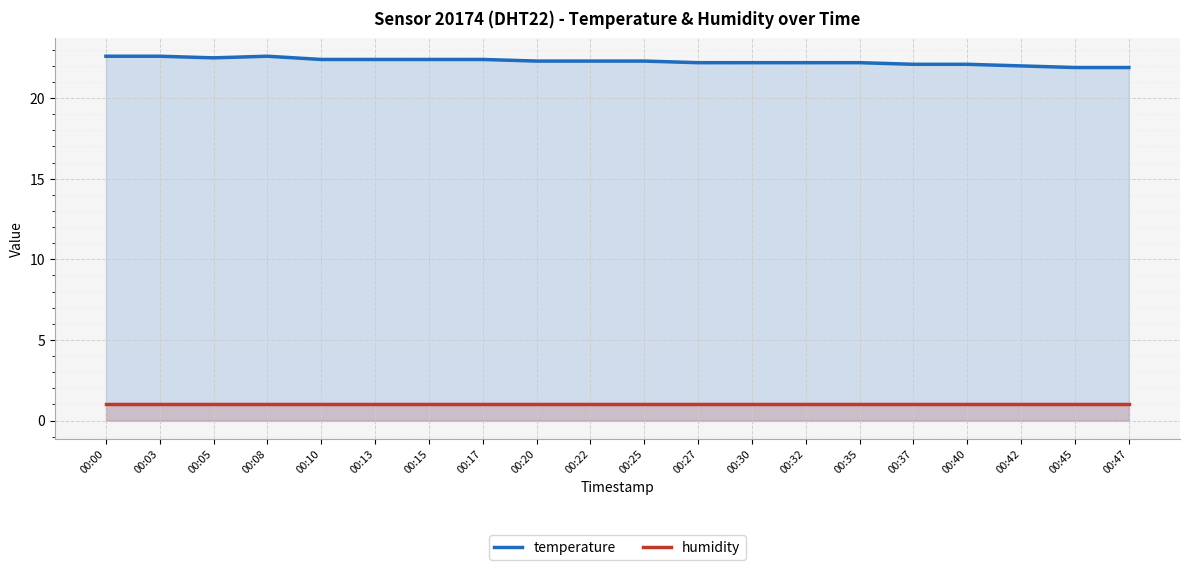

Reading left to right, list all the values displayed in this chart.

temperature: 22.6	22.6	22.5	22.6	22.4	22.4	22.4	22.4	22.3	22.3	22.3	22.2	22.2	22.2	22.2	22.1	22.1	22.0	21.9	21.9
humidity: 1.0	1.0	1.0	1.0	1.0	1.0	1.0	1.0	1.0	1.0	1.0	1.0	1.0	1.0	1.0	1.0	1.0	1.0	1.0	1.0